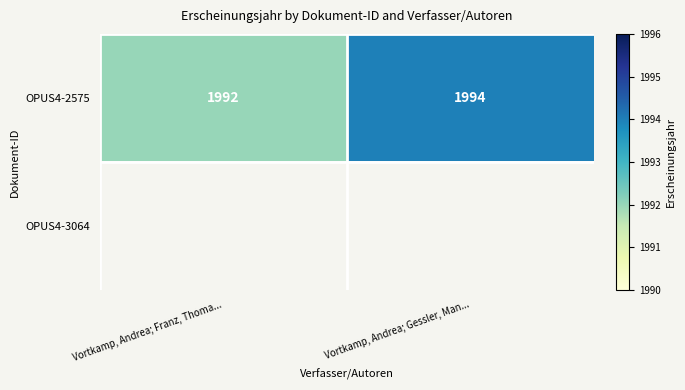

The value of OPUS4-2575 at Vortkamp, Andrea; Franz, Thoma... is 1992. True or false?

True